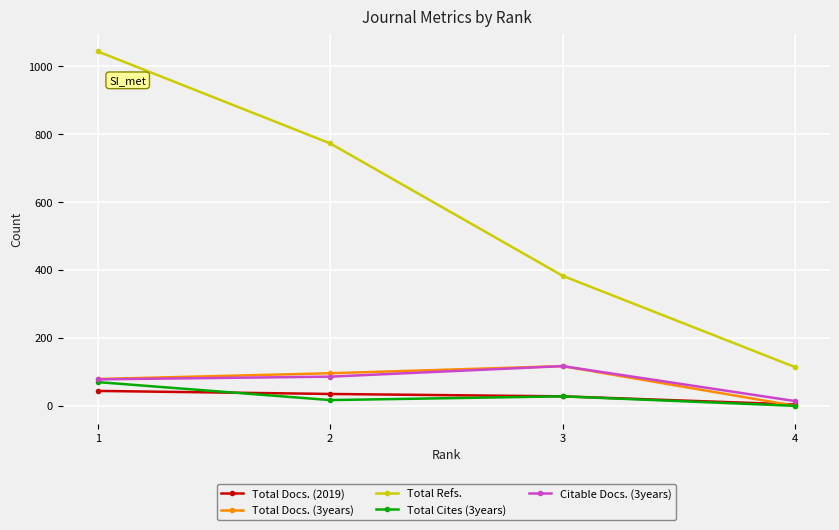

Where is the first local maximum for Citable Docs. (3years)?

3